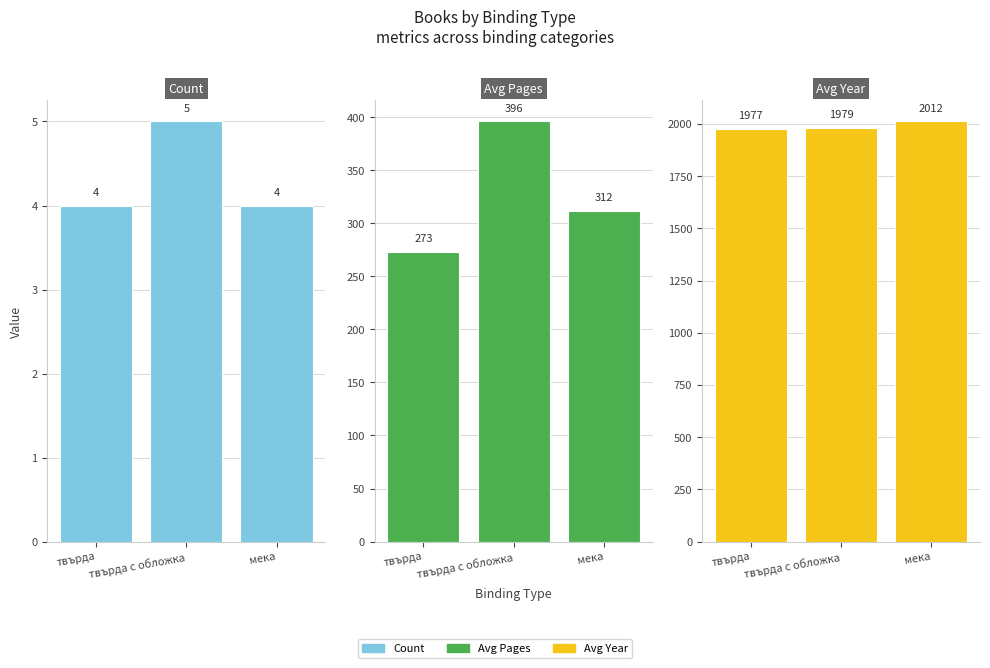

What is the sum of all Avg Pages values?

981